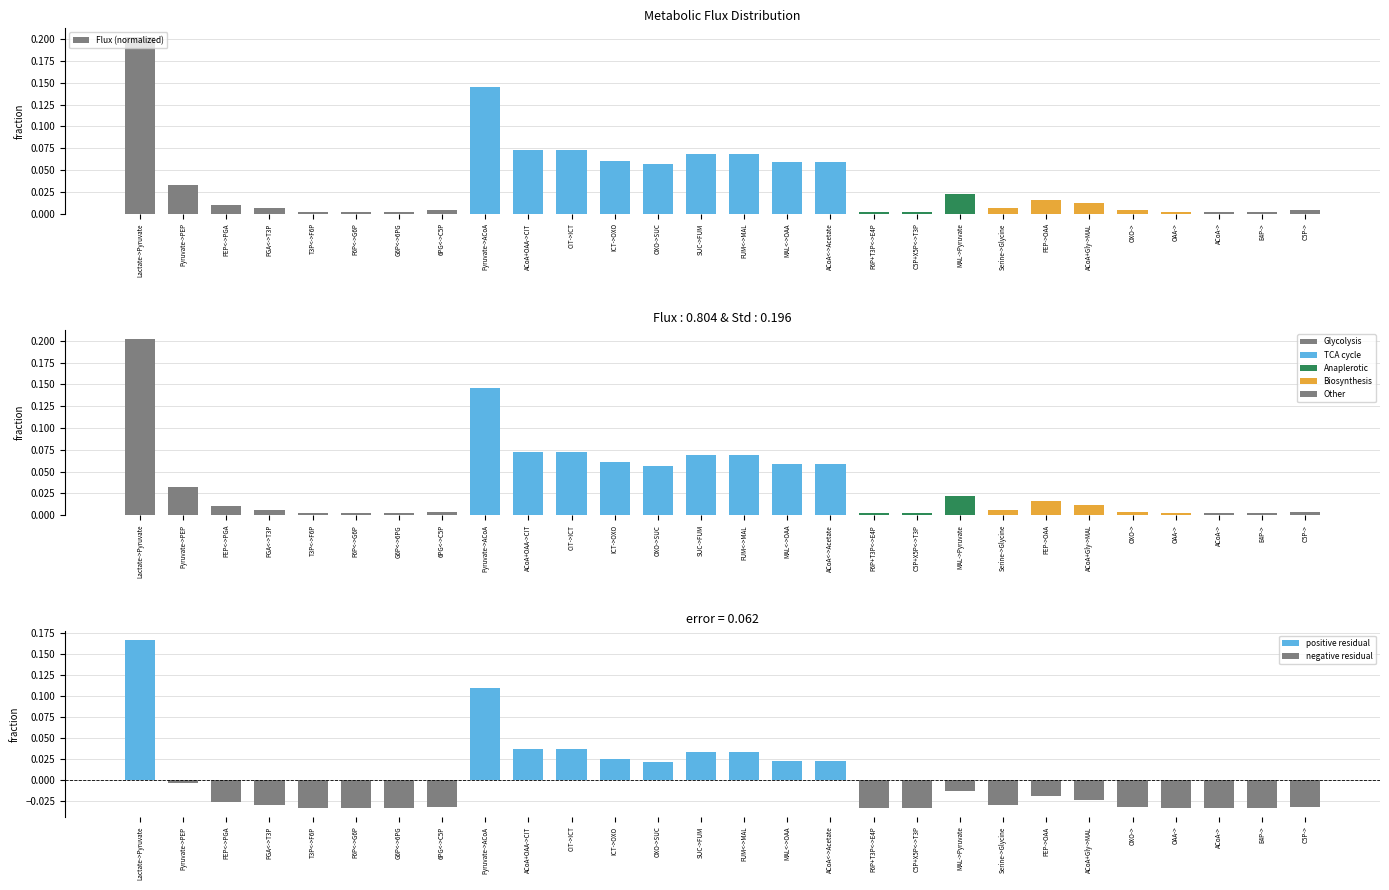

What is the difference between the maximum and minimum values?

0.2